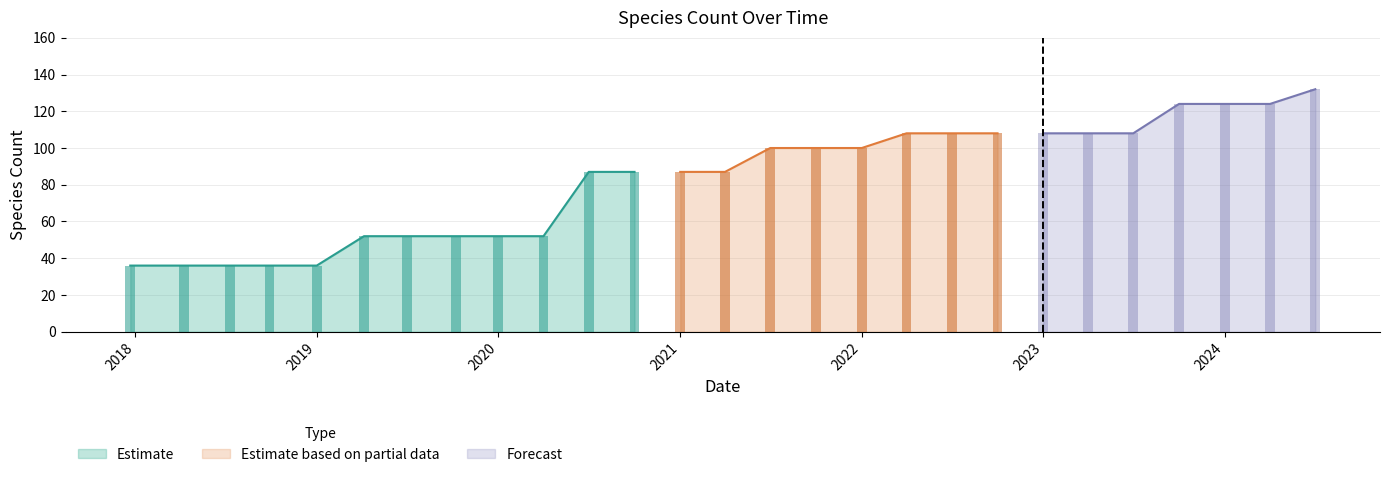

How many bars are there in total?

27